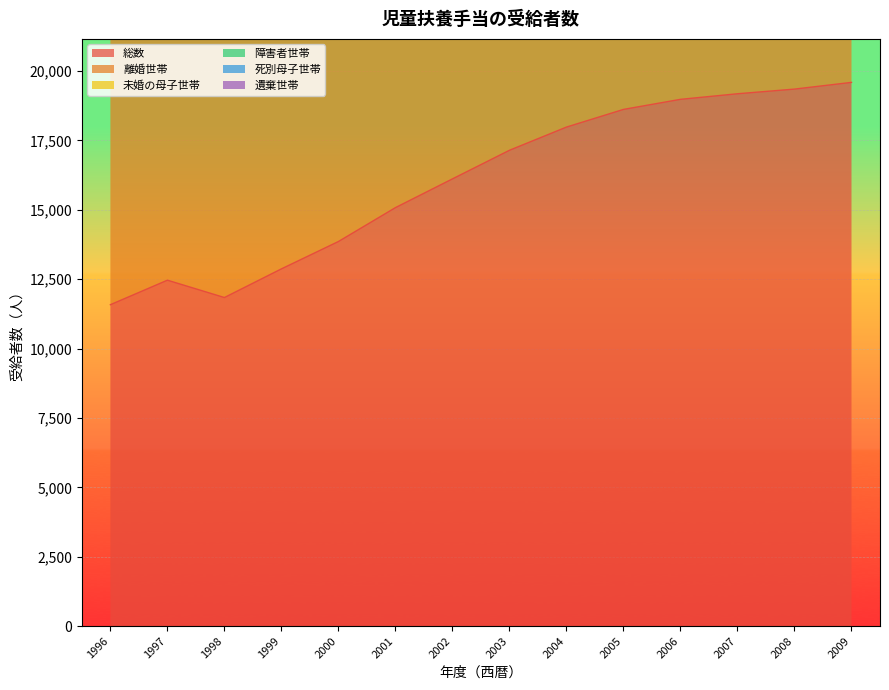

True or false: 総数 has a value of 16116 at 2002.

True